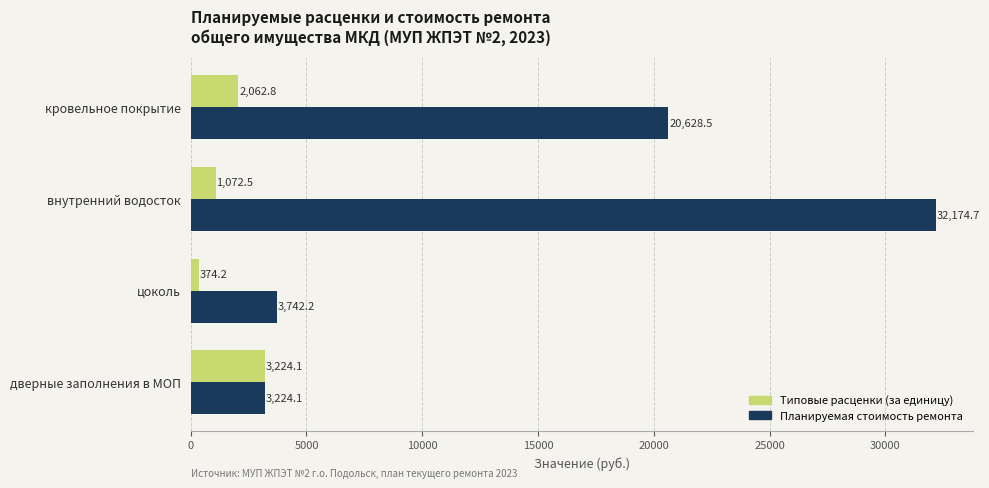

The value of Типовые расценки (за единицу) at кровельное покрытие is 2062.8. True or false?

True